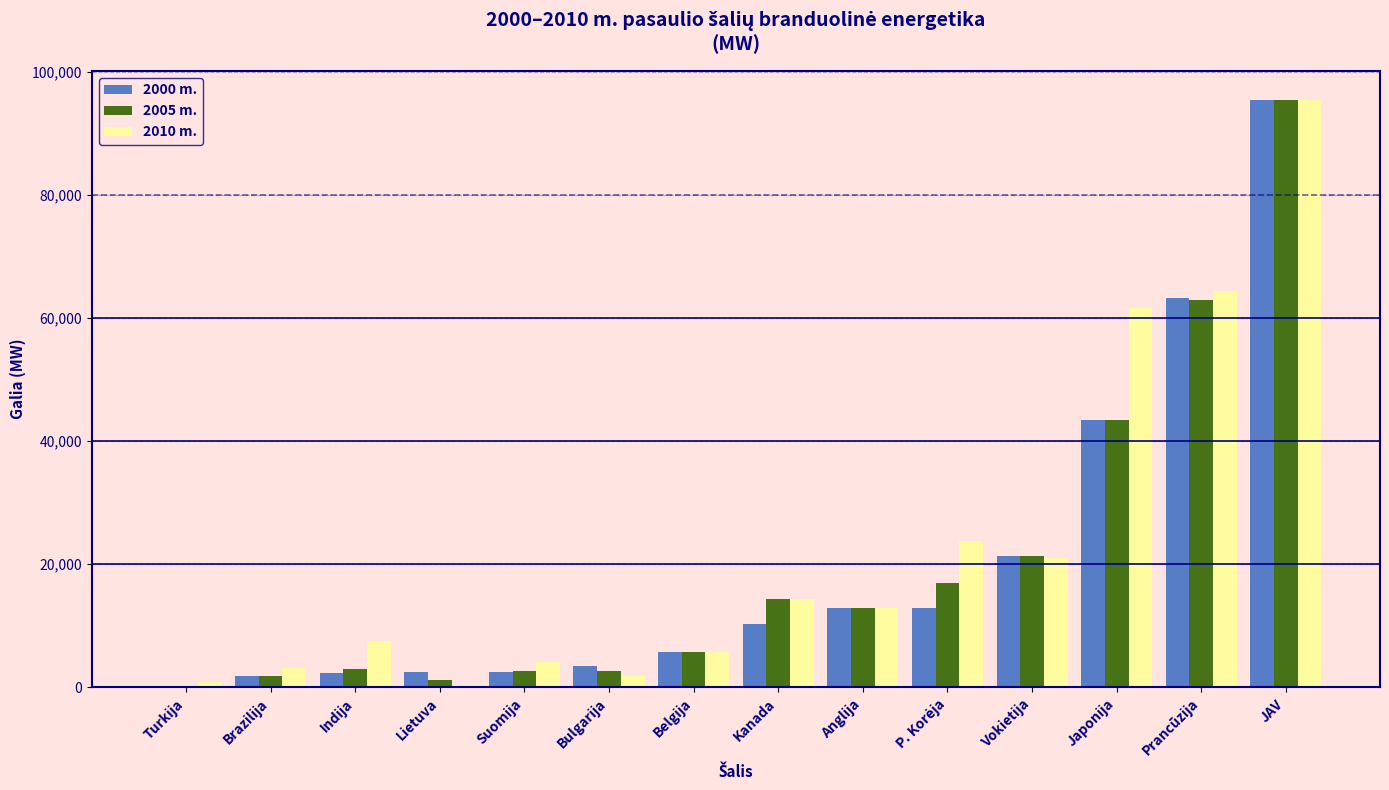

Is the value of 2010 m. at Belgija greater than the value of 2000 m. at Indija?

Yes